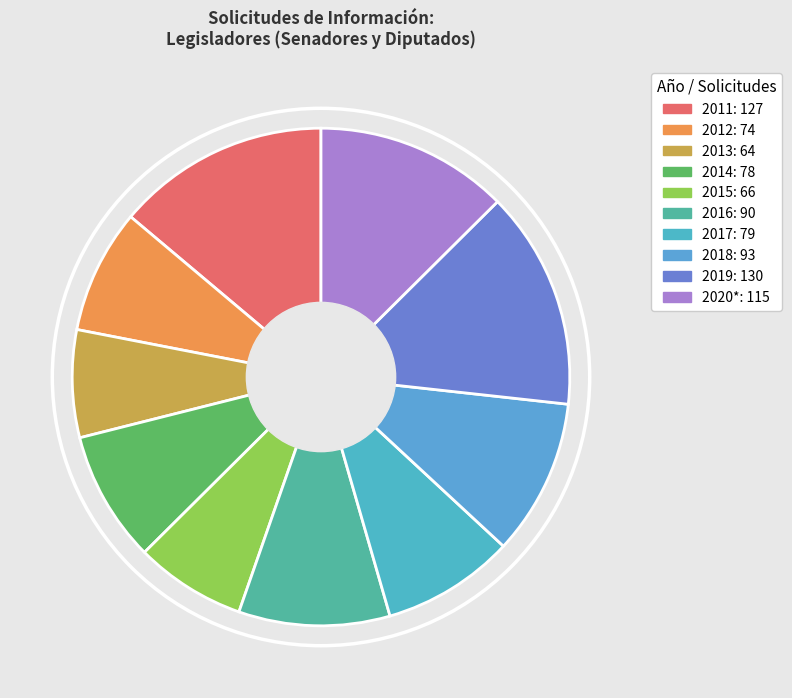

To the nearest percent, what portion does 2017 represent?

9%